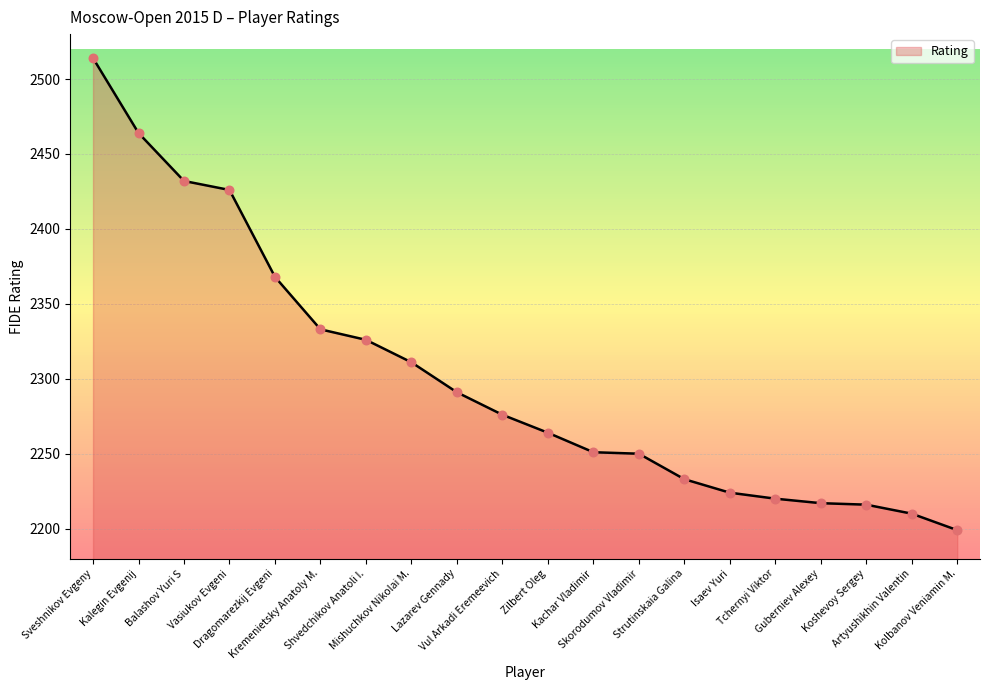

What is the change in value from Zilbert Oleg to Kachar Vladimir?

-13